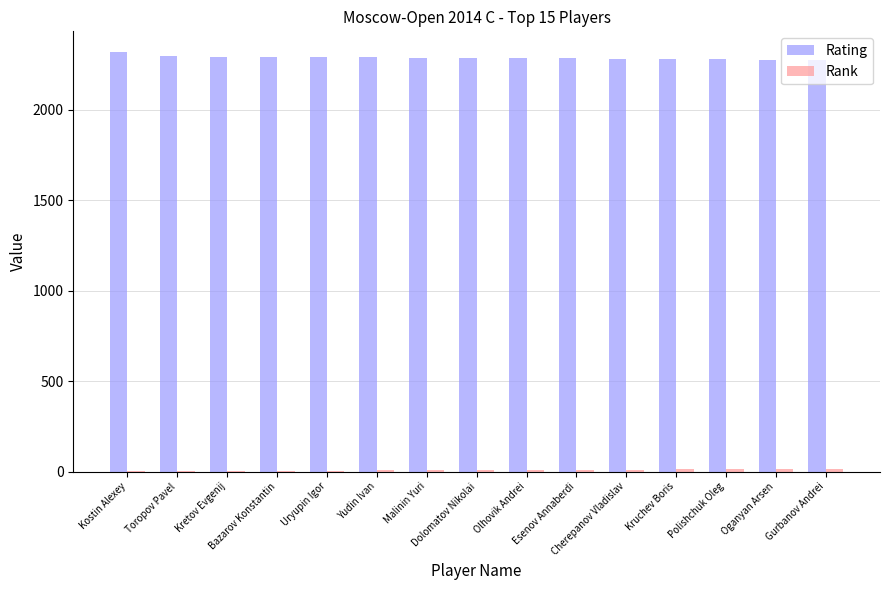

How many groups of bars are there?

15